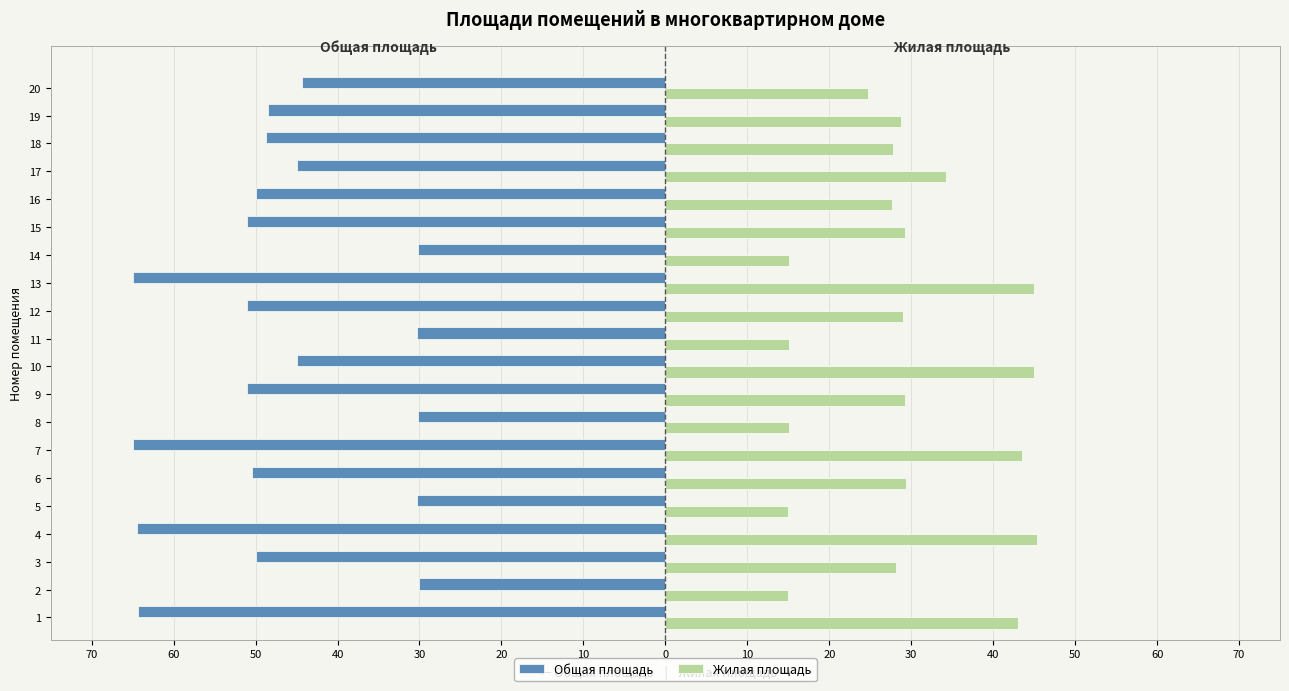

What are all the series names shown in the legend?

Общая площадь, Жилая площадь